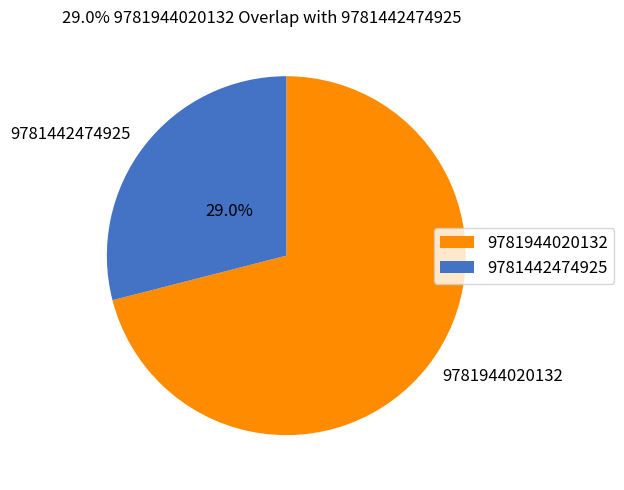

What is the smallest slice in the pie chart?

9781442474925